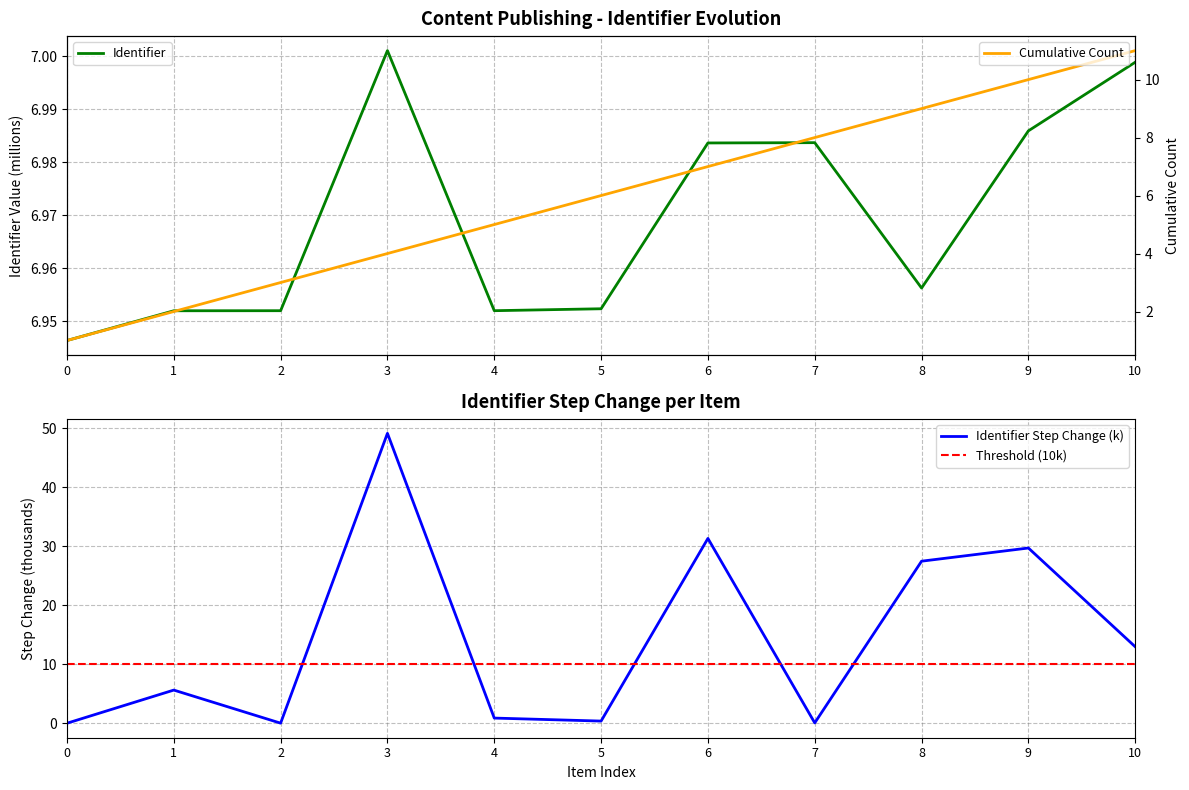

How many points are higher than both their immediate neighbors (excluding endpoints)?

2